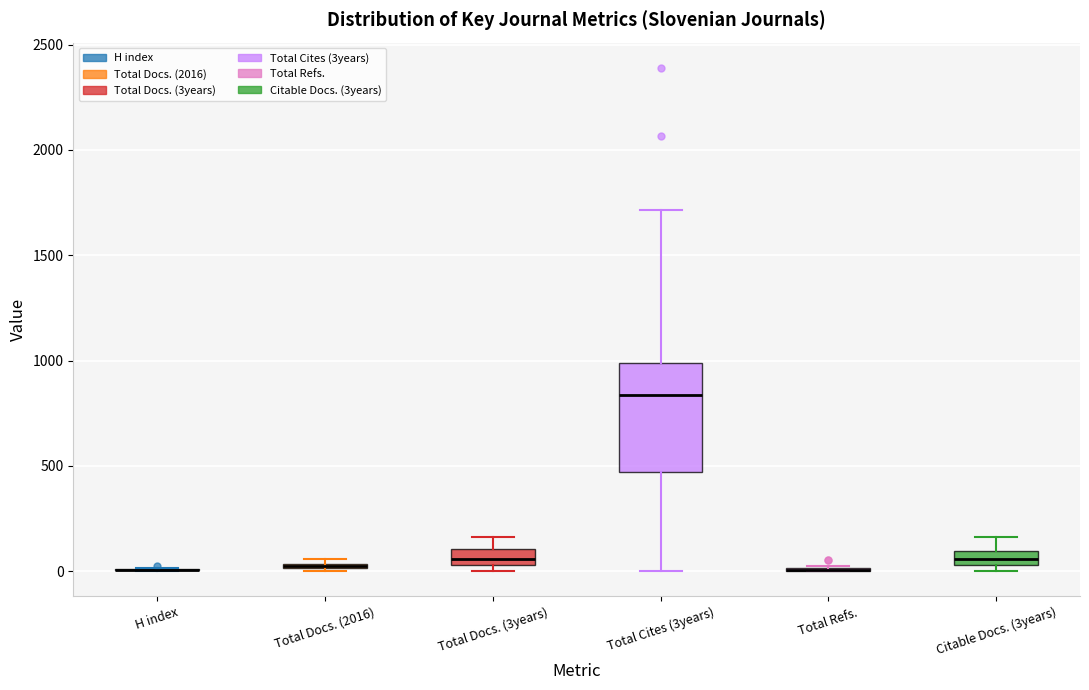

Which box is the tallest, from its lower edge to its upper edge?

Total Cites (3years)